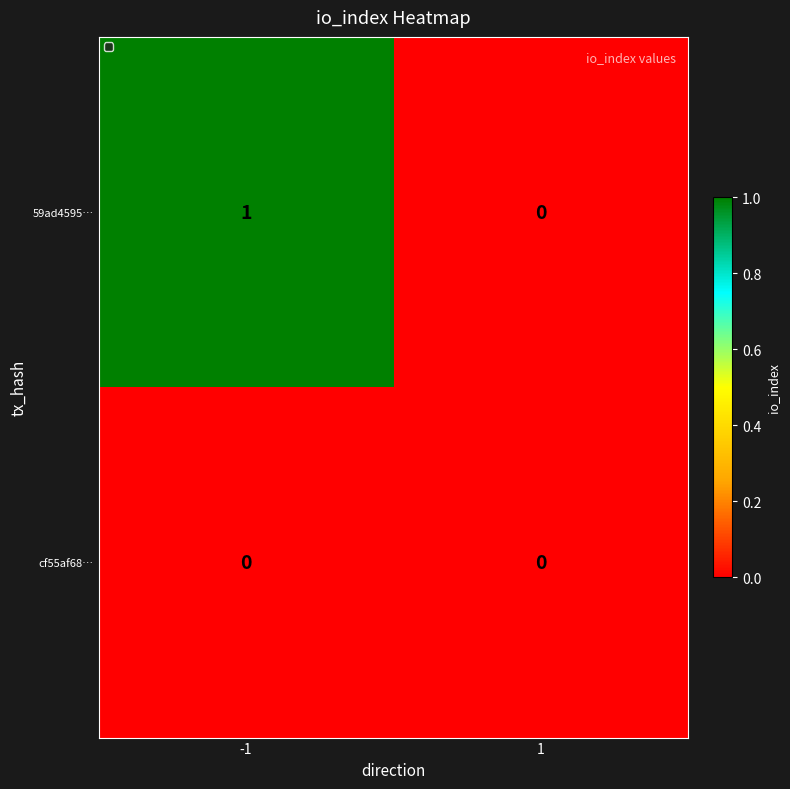

Is it true that 59ad4595… equals 1 at -1?

True